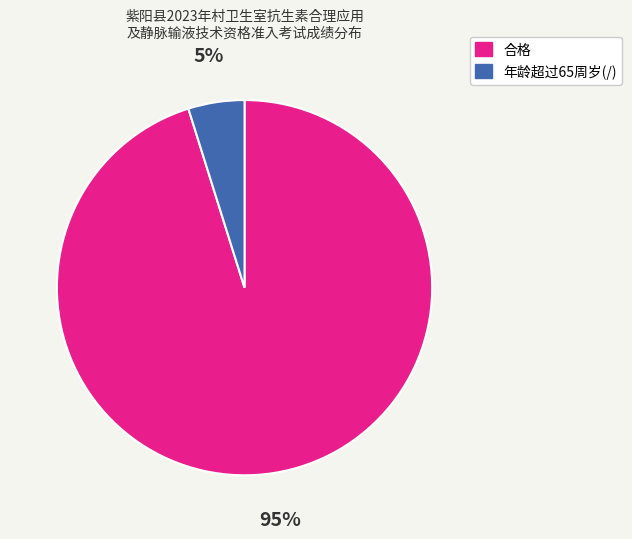

Do 年龄超过65周岁(/) and 合格 together represent more than half of the pie?

Yes